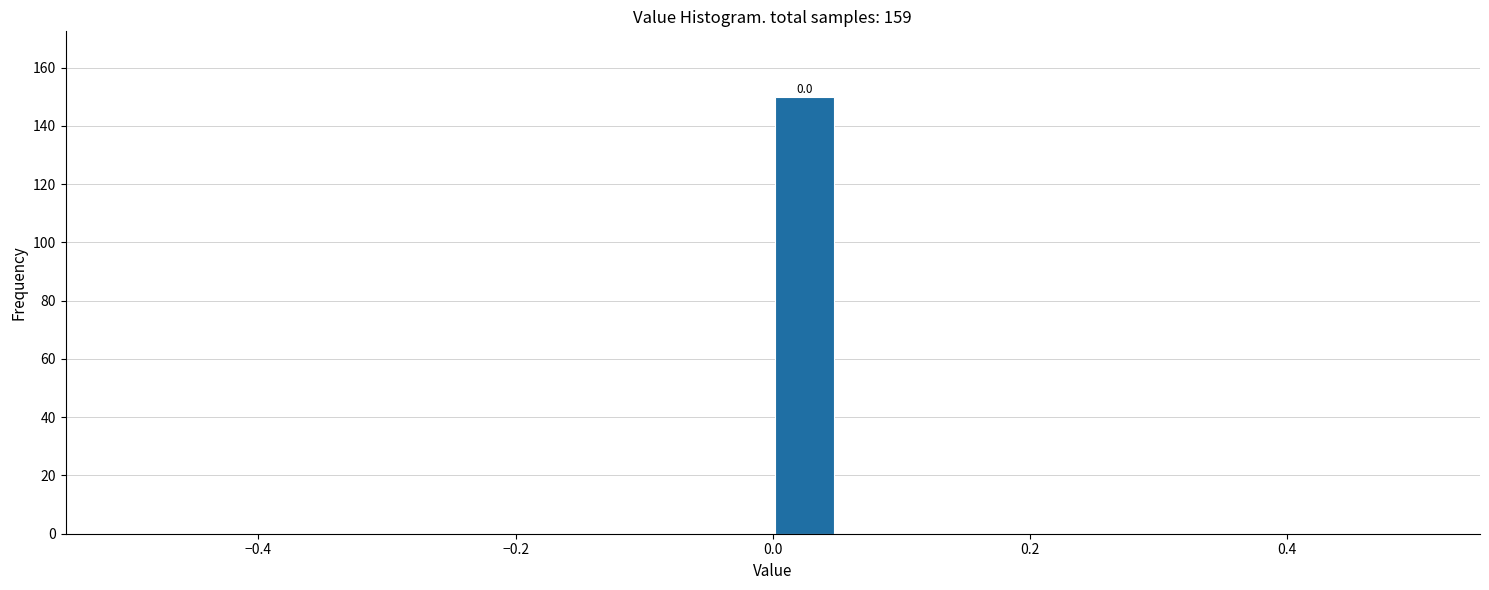

Read against the x-axis, roughly where is the centre of the tallest bar?

0.02